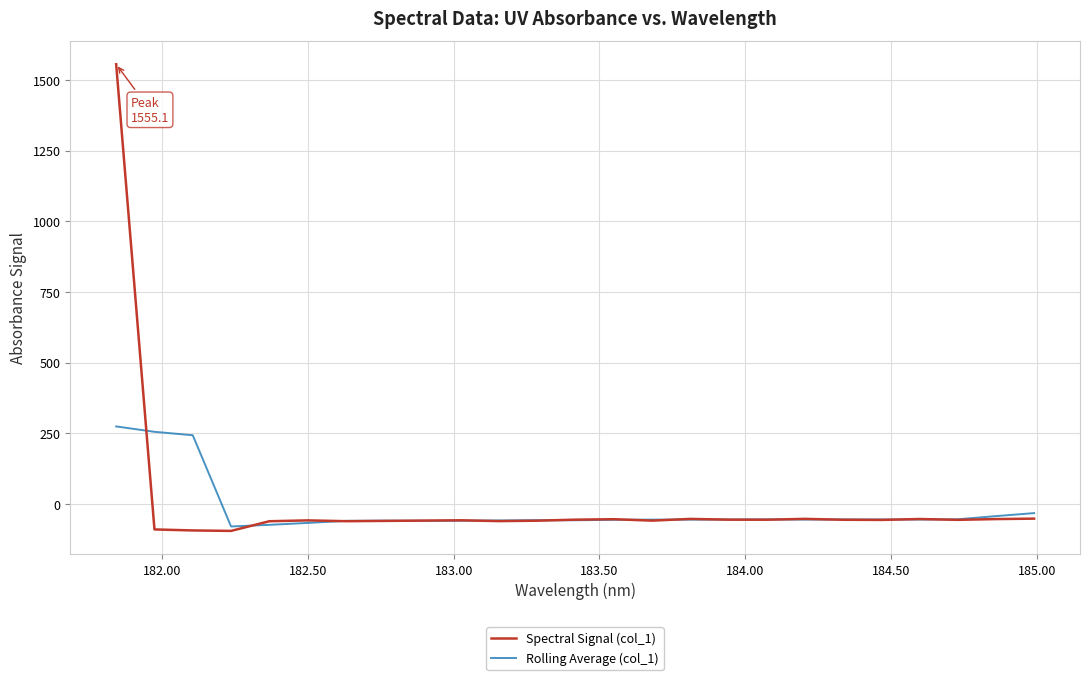

What is the greatest value displayed?

1555.1